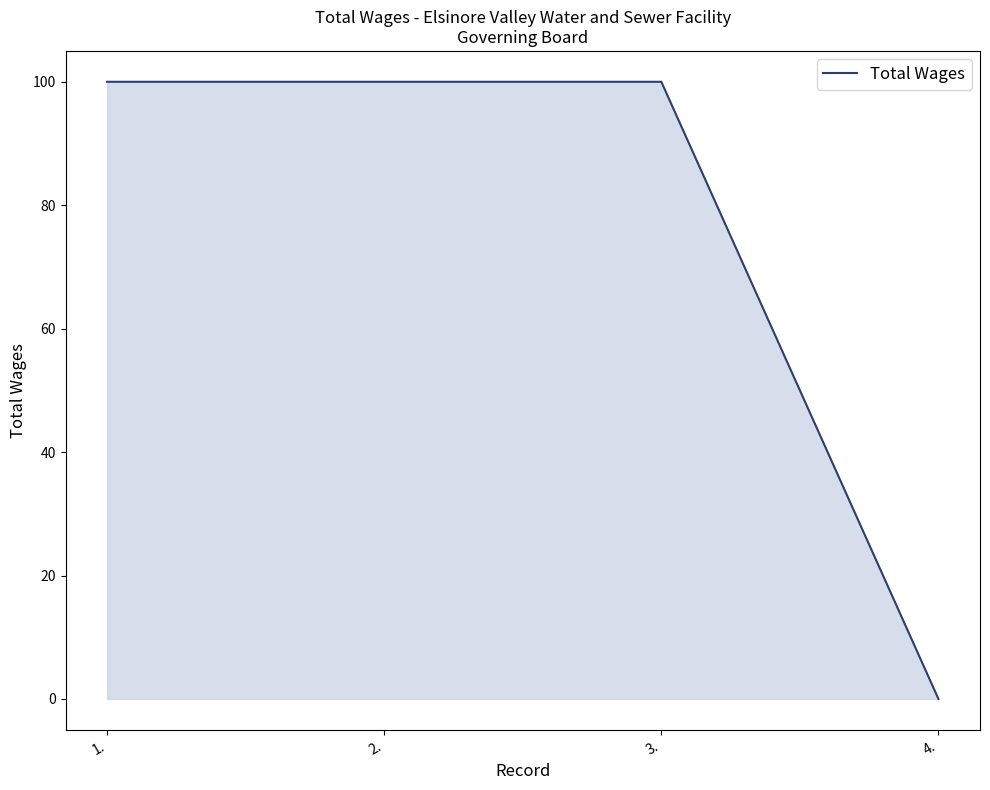

What is the sum of all values?

300